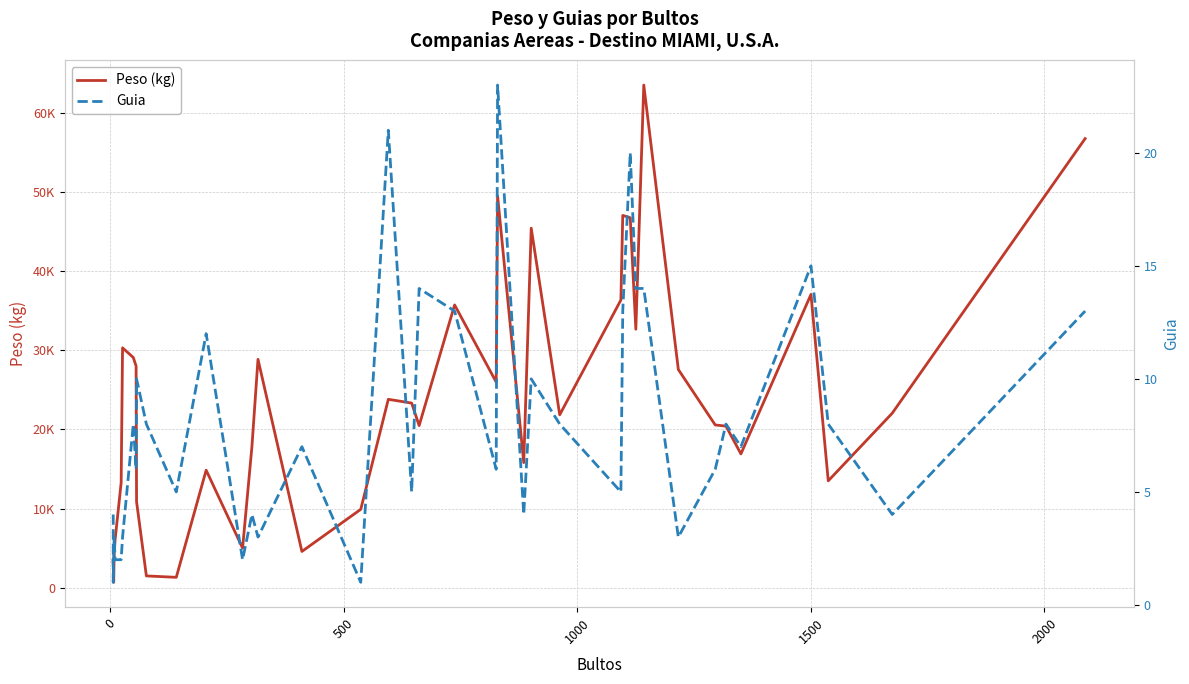

What is the difference between the second highest and second lowest values in the Guia series?

20.0